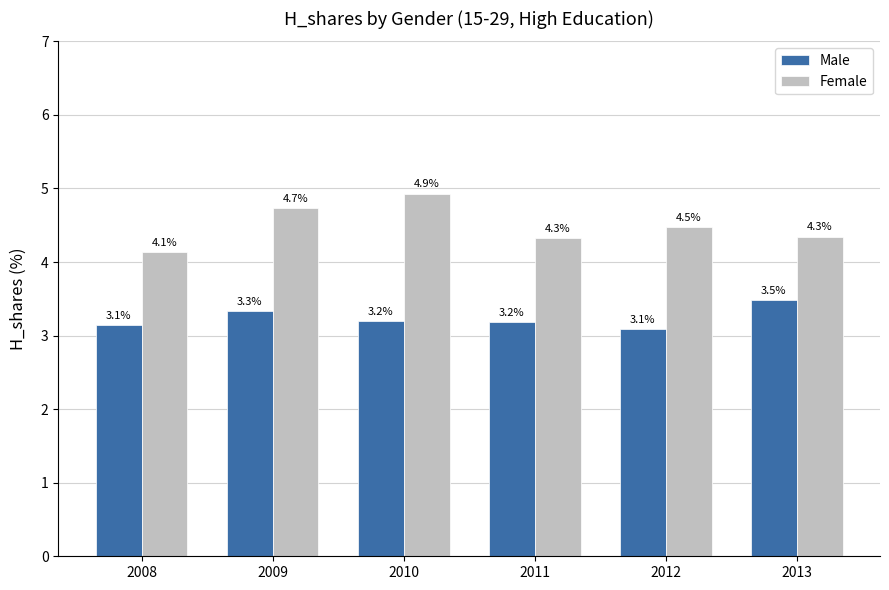

Which series changed the most between 2011 and 2013?

Male